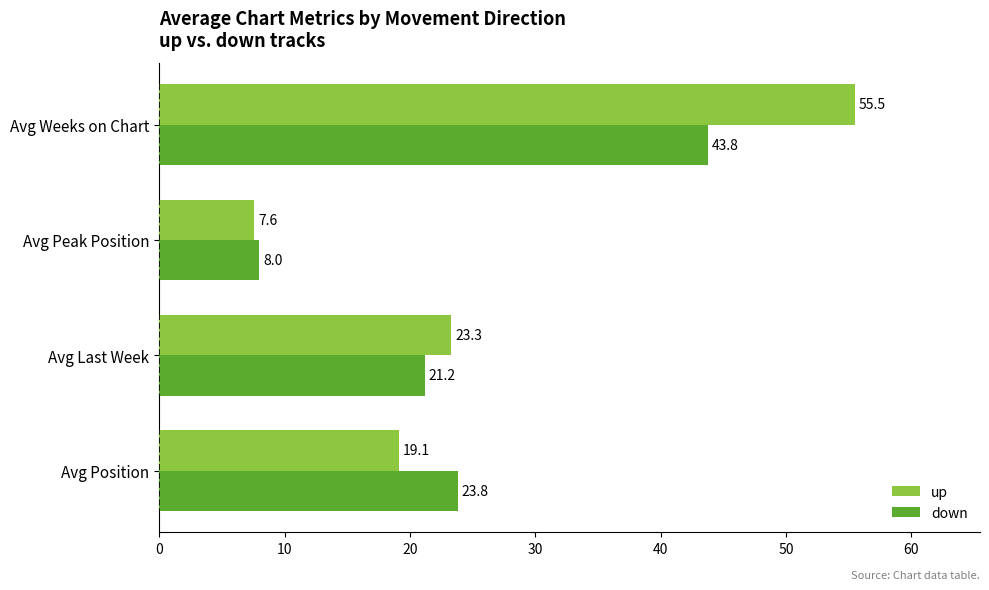

Is the value of down at Avg Weeks on Chart greater than the value of up at Avg Position?

Yes